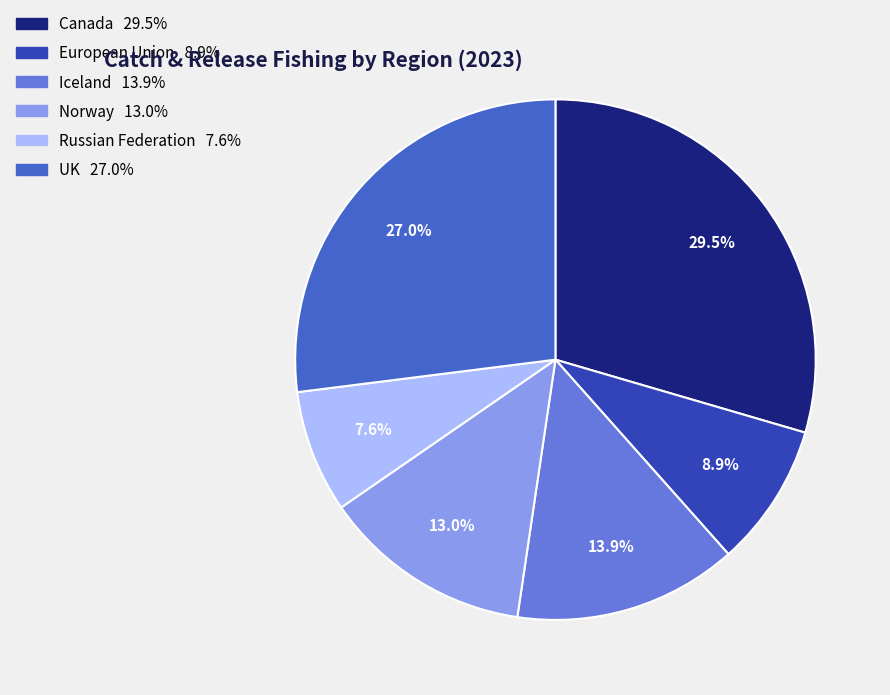

Does any single category account for the majority?

No